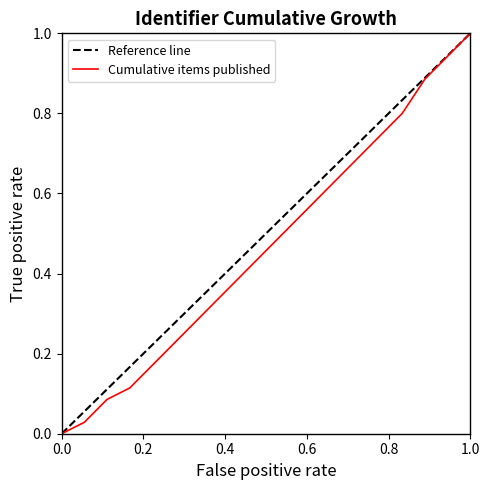

What is the difference between the maximum and minimum values in the Cumulative items published series?

1.0